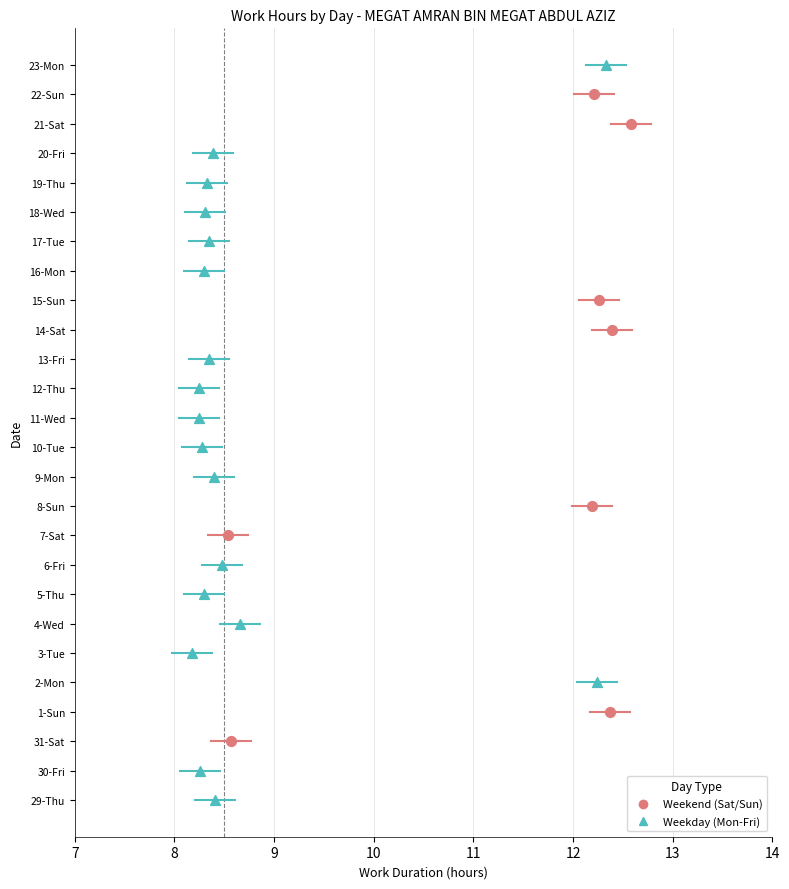

What are all the series names shown in the legend?

Weekend (Sat/Sun), Weekday (Mon-Fri)